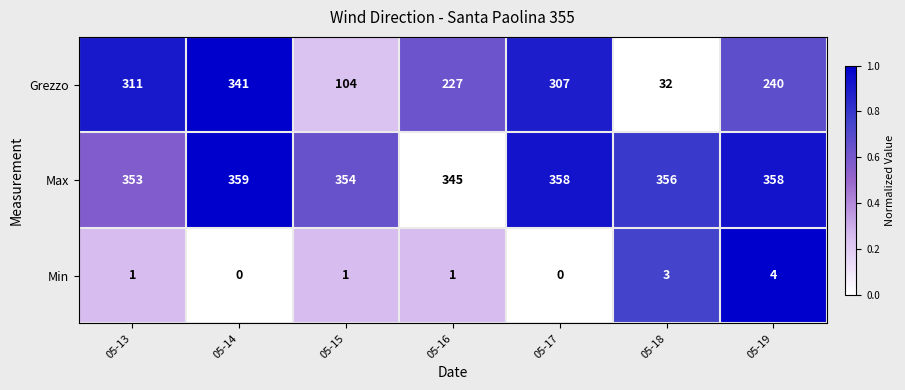

What is the difference between the Grezzo values at 05-15 and 05-19?

136